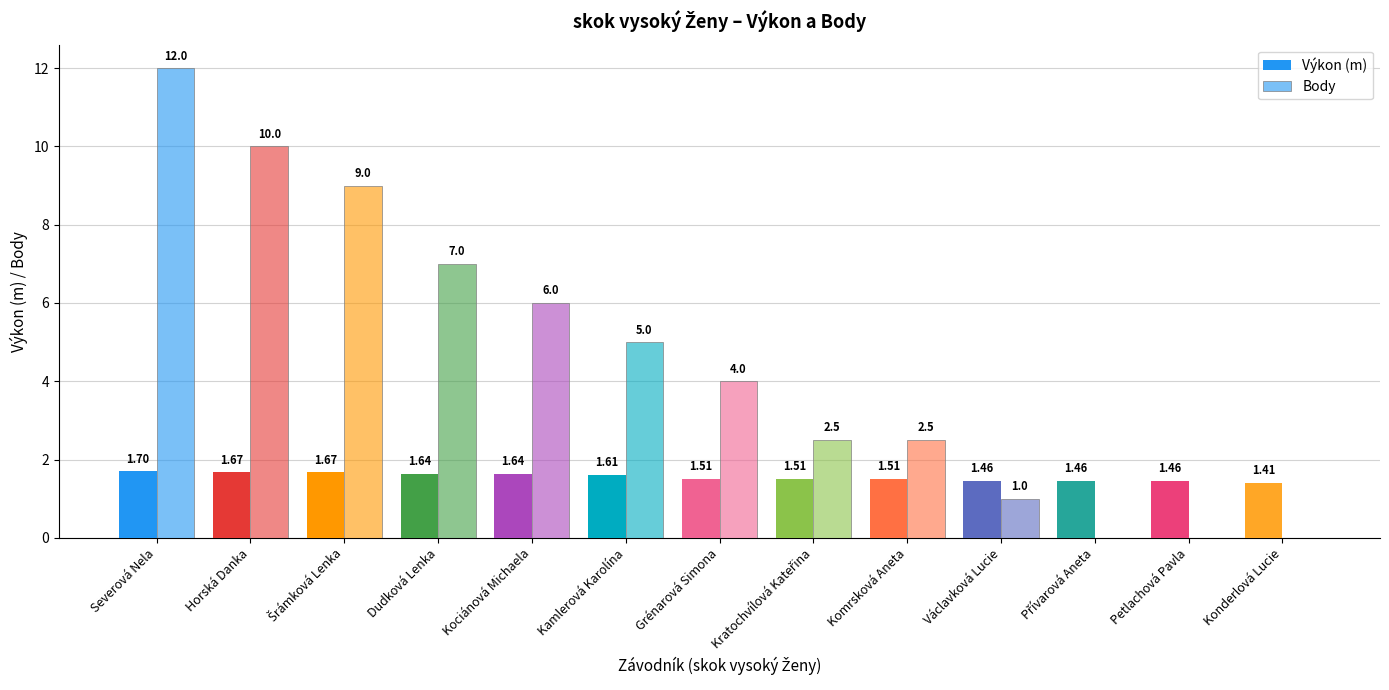

How many distinct data groups are displayed?

2